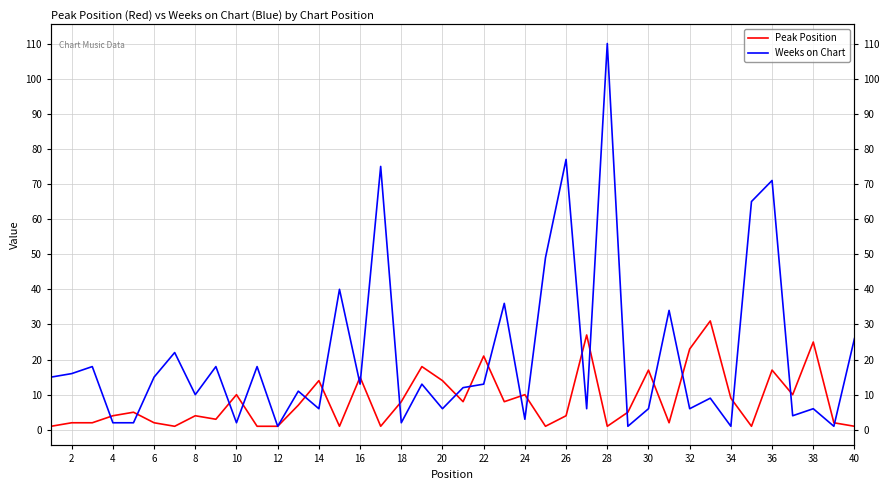

What is the difference between the second highest and minimum values in the Weeks on Chart series?

76